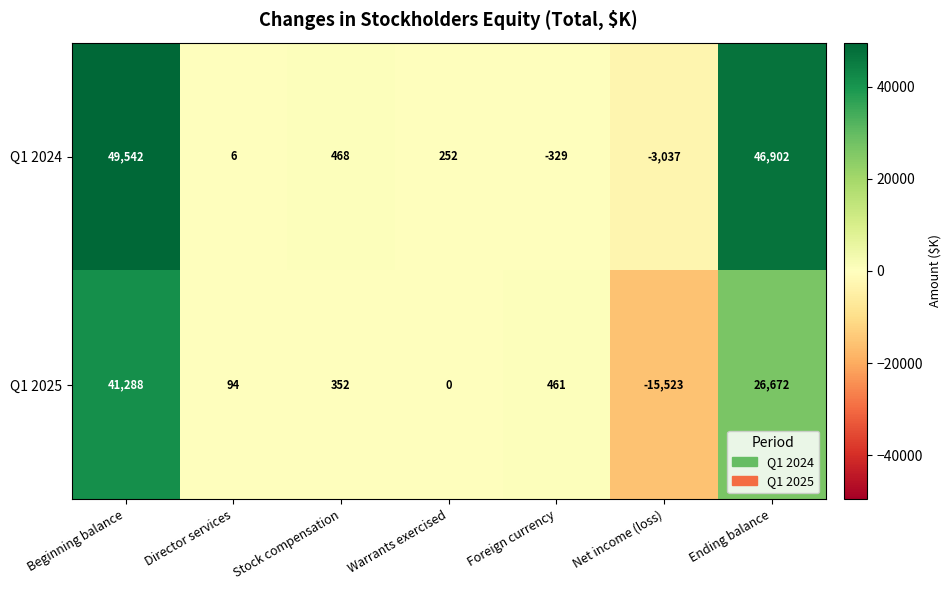

Which series changed the most between Beginning balance and Ending balance?

Q1 2025